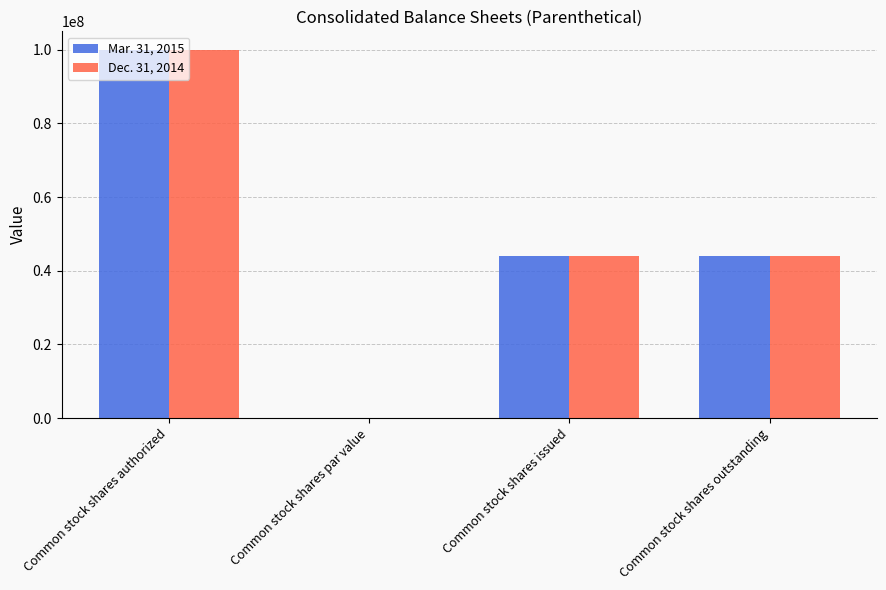

What is the average value of the Dec. 31, 2014 series?

47050408.0